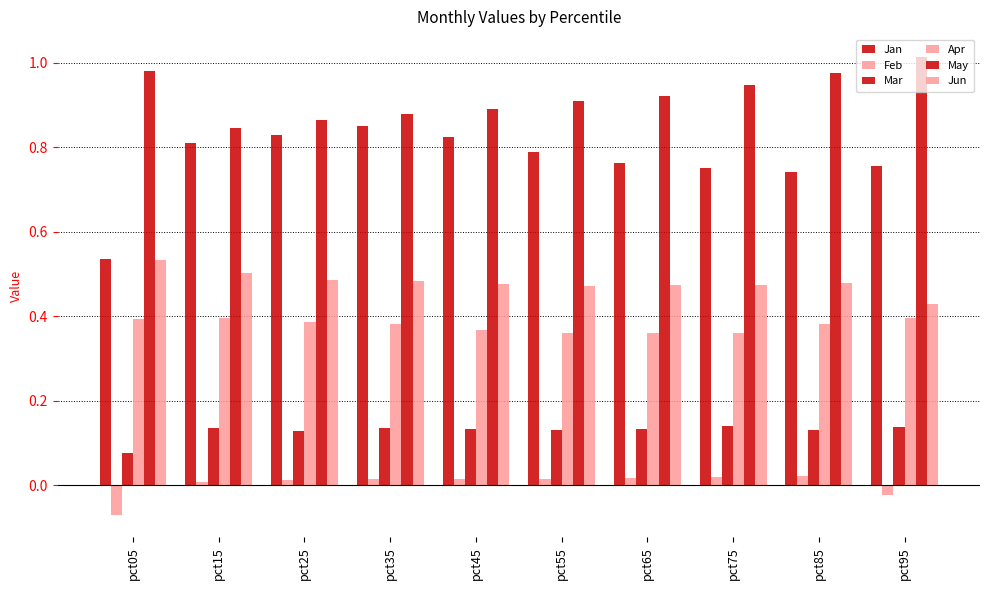

What value does the Mar series have at pct05?

0.1